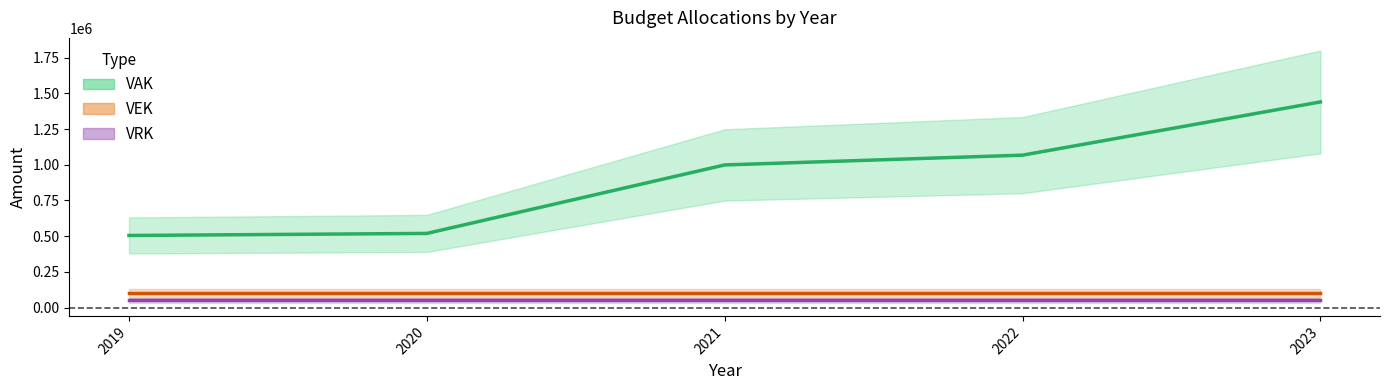

The VEK series shows 100000 at 2022. True or false?

True